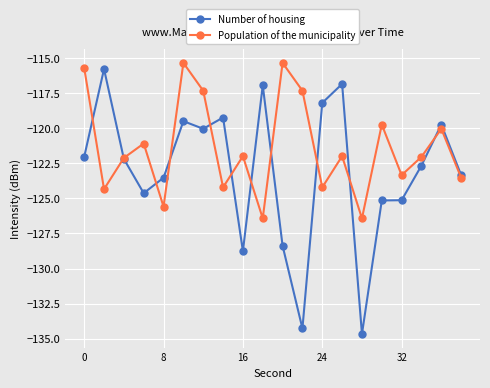

True or false: Population of the municipality has more than 2 points higher than both neighbors.

True